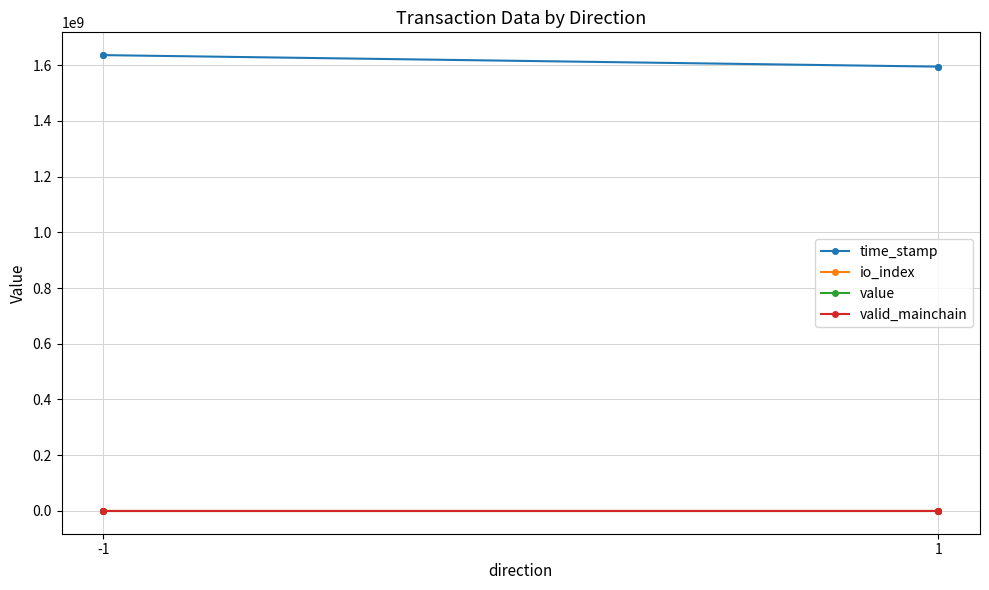

How many data points in time_stamp are above 1635987529?

1